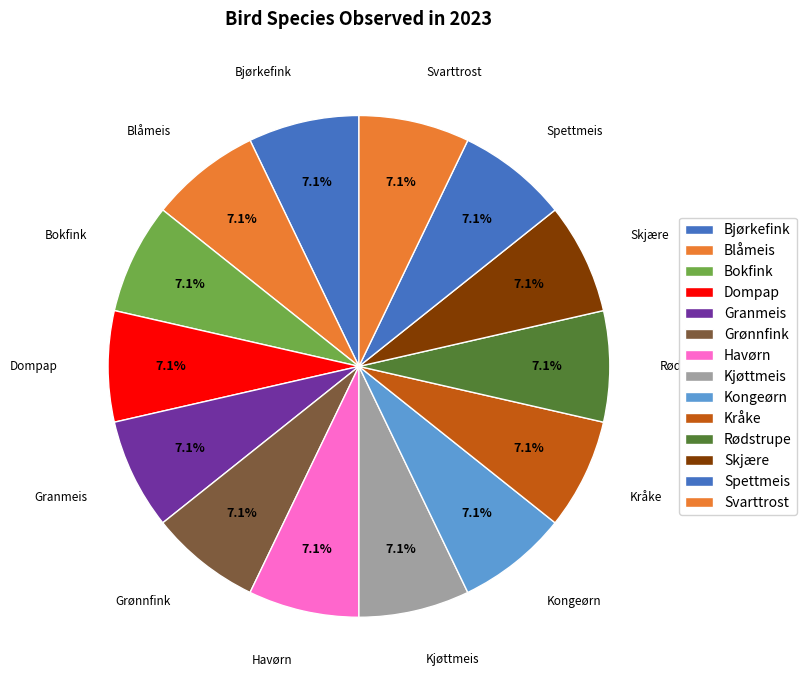

How many segments does this pie chart have?

14